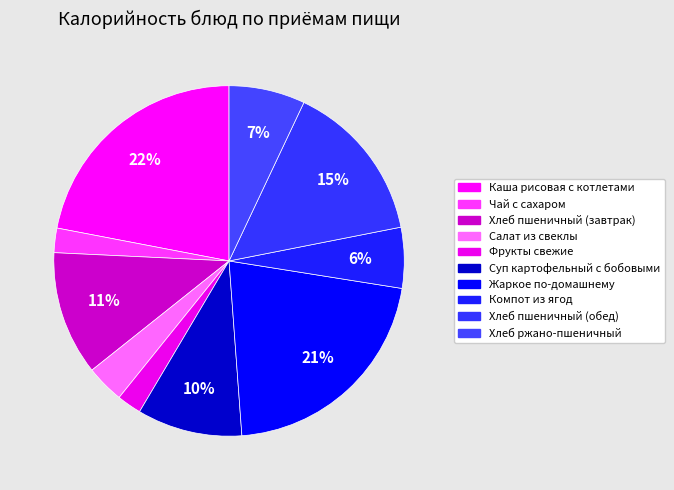

Which category has the smallest portion of the pie?

Чай с сахаром